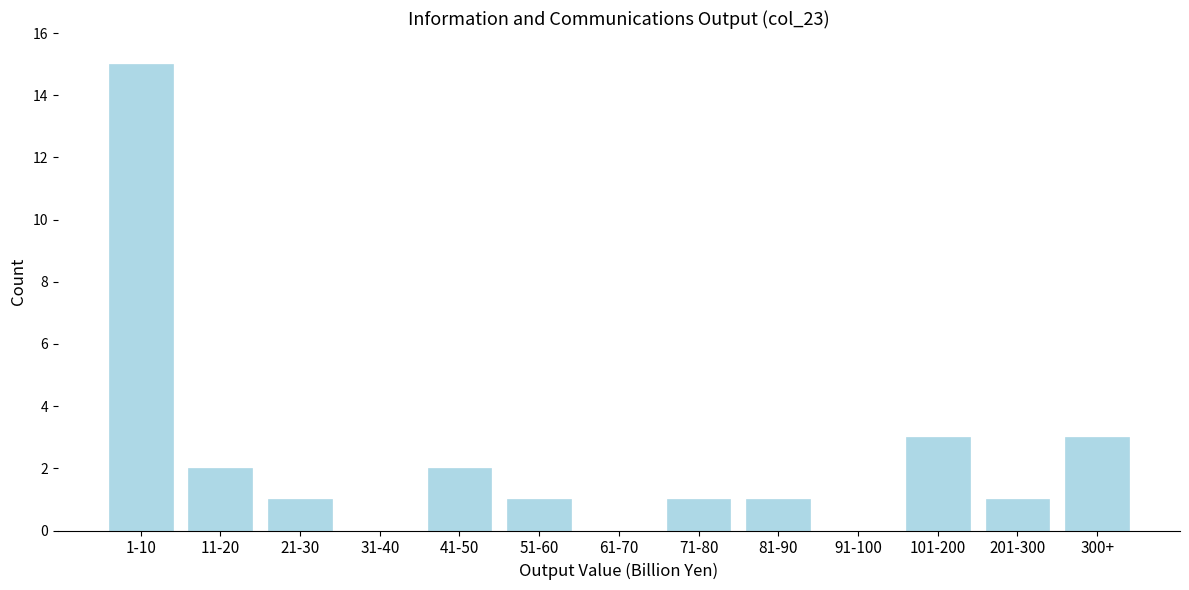

Reading left to right, transcribe all the data shown in this chart.

1-10=15	11-20=2	21-30=1	31-40=0	41-50=2	51-60=1	61-70=0	71-80=1	81-90=1	91-100=0	101-200=3	201-300=1	300+=3